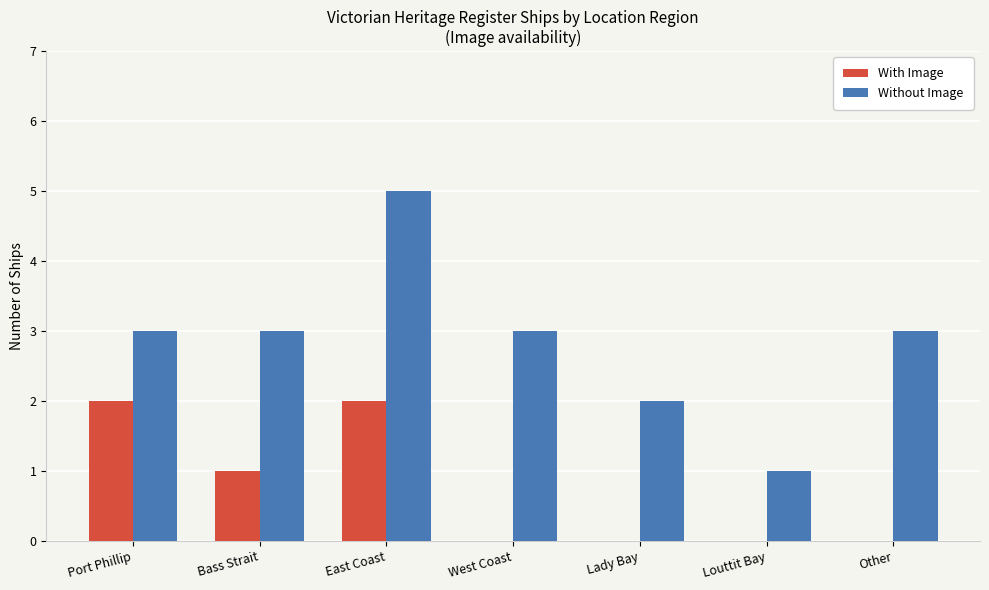

How many series are shown in this chart?

2